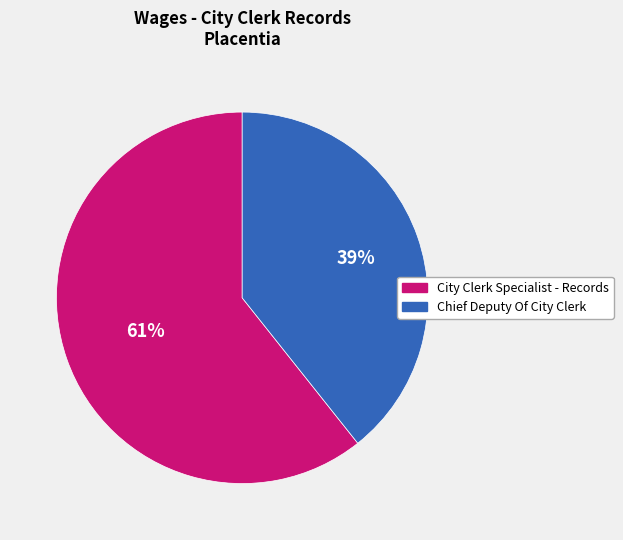

What is the largest slice in the pie chart?

City Clerk Specialist - Records